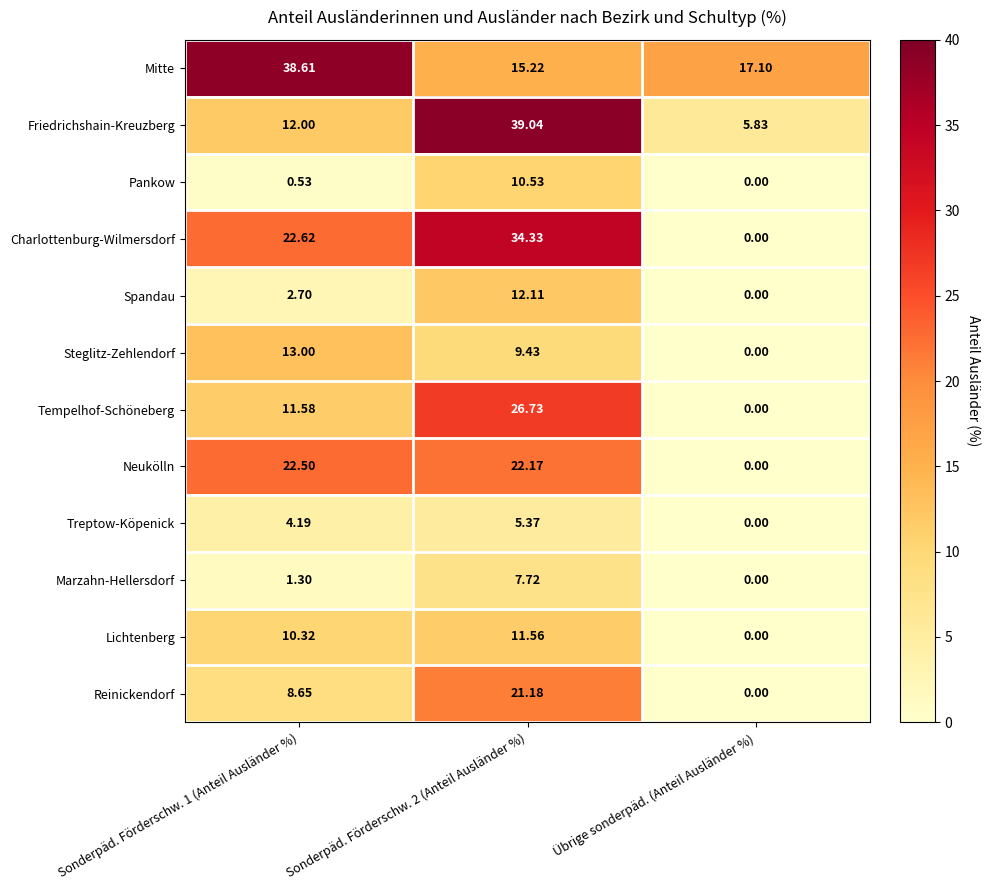

What is the total value across all series at Sonderpäd. Förderschw. 2 (Anteil Ausländer %)?

215.4